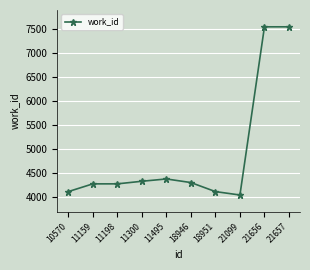

What is the average value?

4888